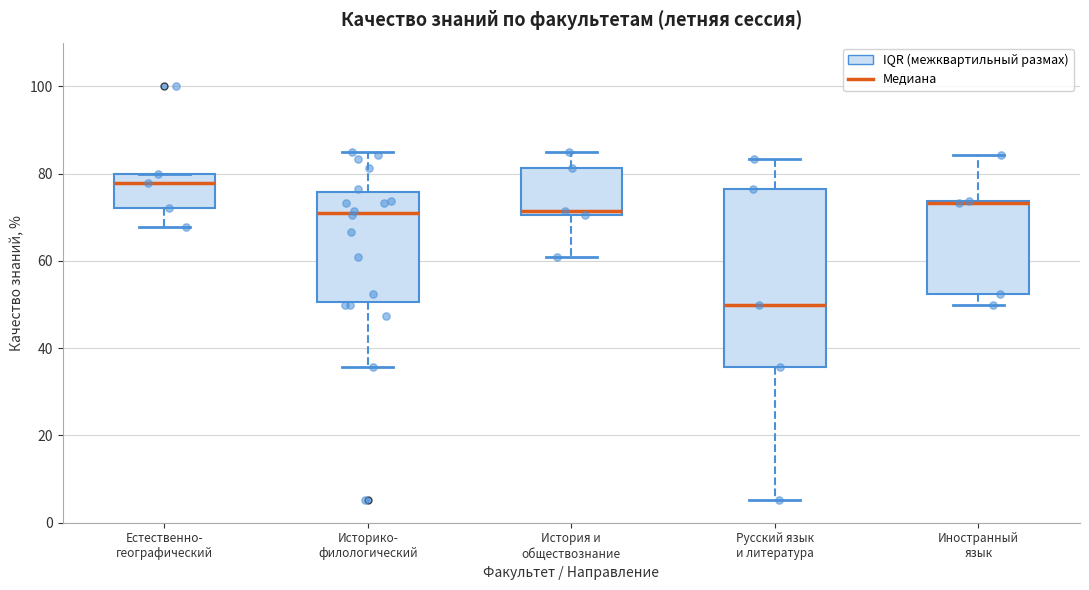

Reading left to right, transcribe this box plot: for each box, give where its median line is, the range the box spans, and where its two whiskers end, as read against the y-axis. The values are not printed on the chart, so give them approximately, as read against the axis.

Естественно- географический: median 78, box 72 to 80, whiskers 68 to 80
Историко- филологический: median 72, box 50 to 76, whiskers 36 to 86
История и обществознание: median 72, box 70 to 82, whiskers 60 to 86
Русский язык и литература: median 50, box 36 to 76, whiskers 6 to 84
Иностранный язык: median 74 (drawn on the box's upper edge), box 52 to 74, whiskers 50 to 84